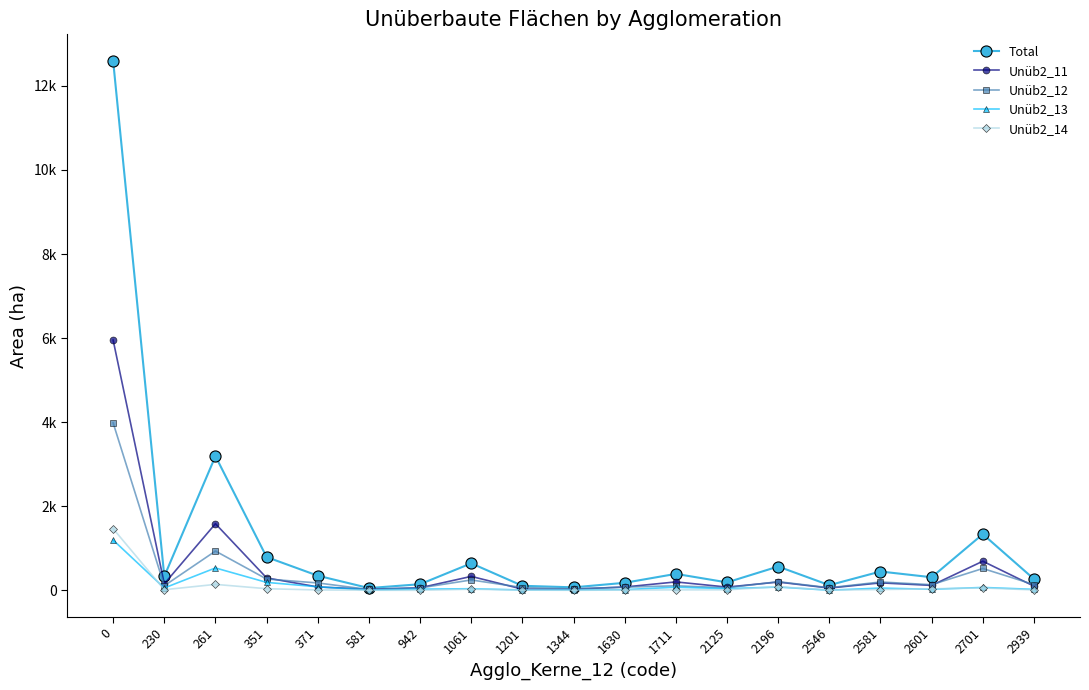

Which series changed the most between 261 and 2701?

Total